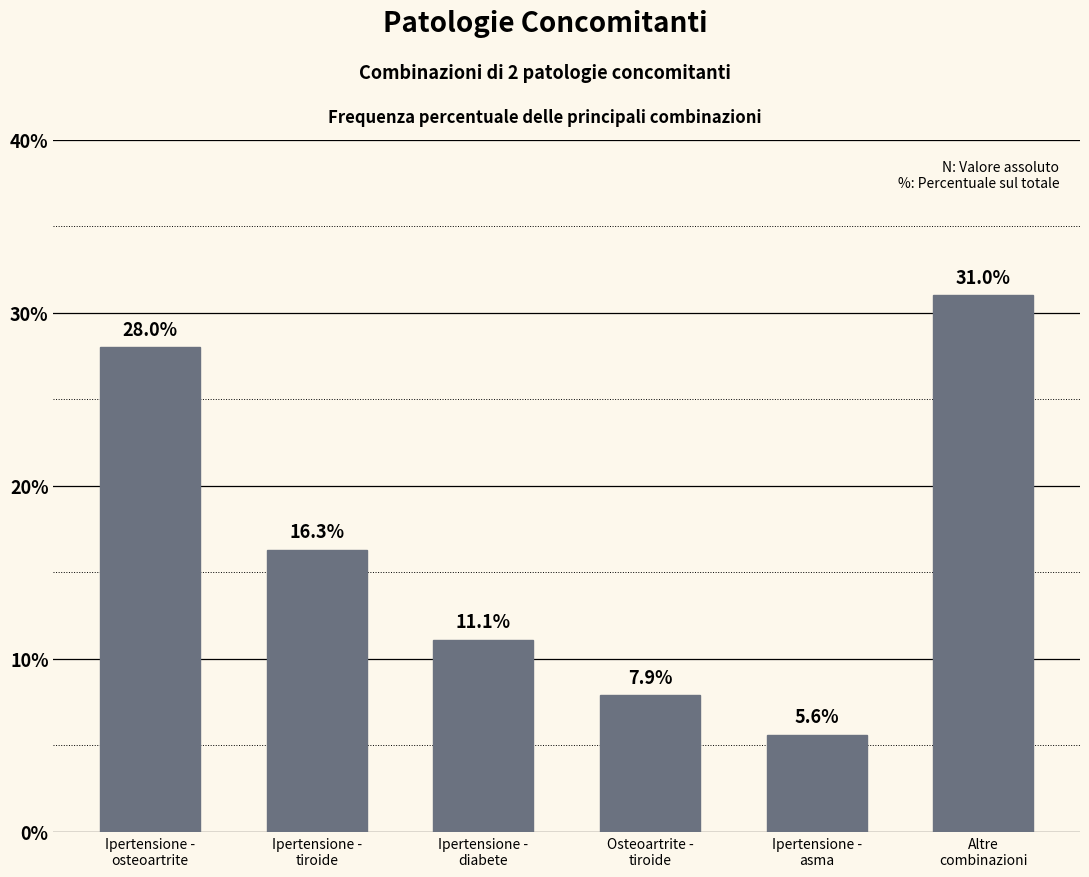

Reading left to right, what are all the values shown in this chart?

28.0	16.3	11.1	7.9	5.6	31.0